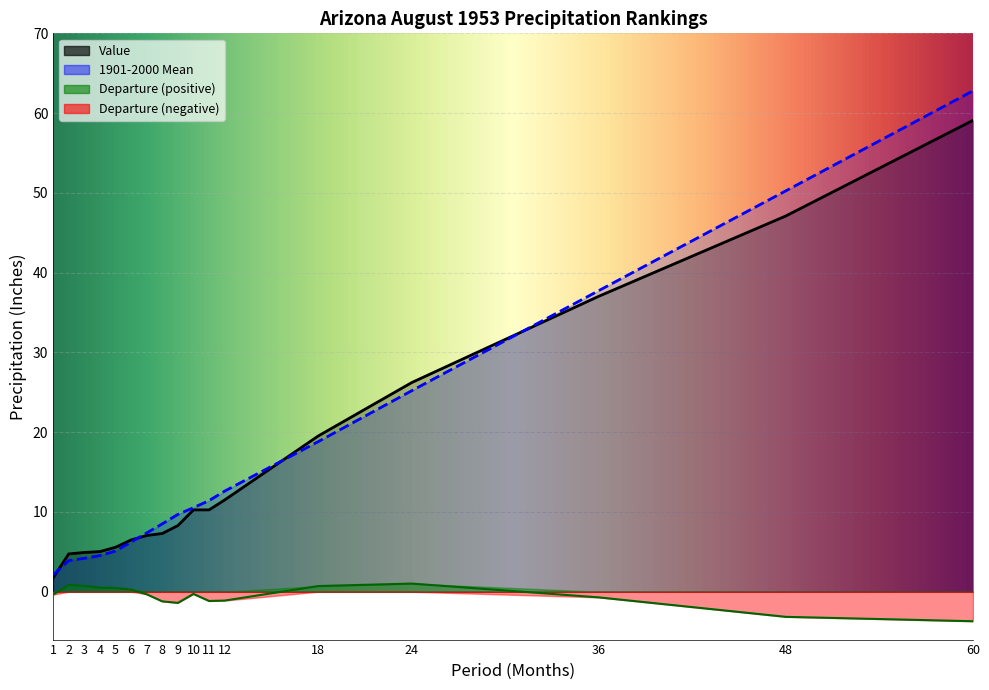

Which category has the highest value in the Departure series?

24